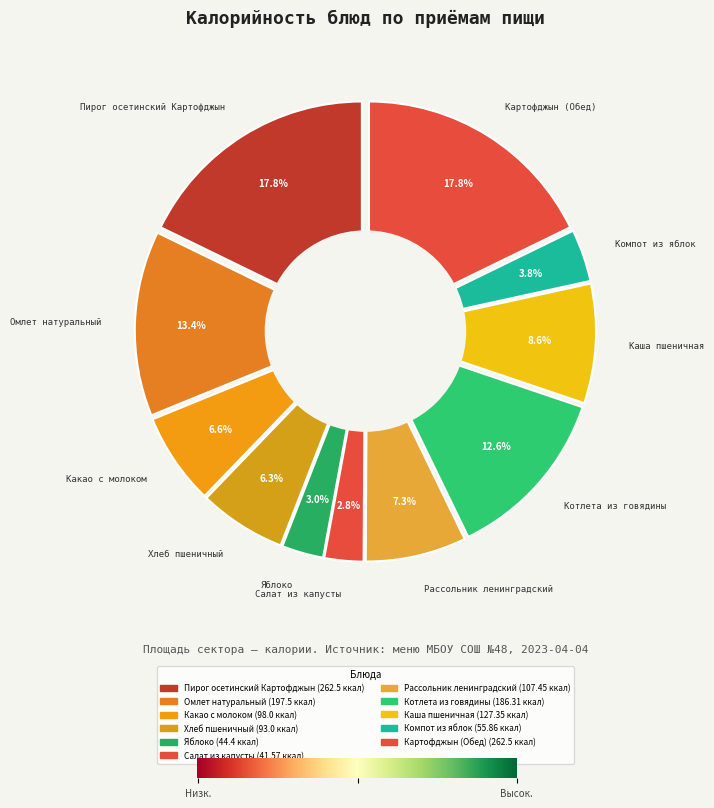

The Какао с молоком slice represents 7% of the pie. True or false?

True